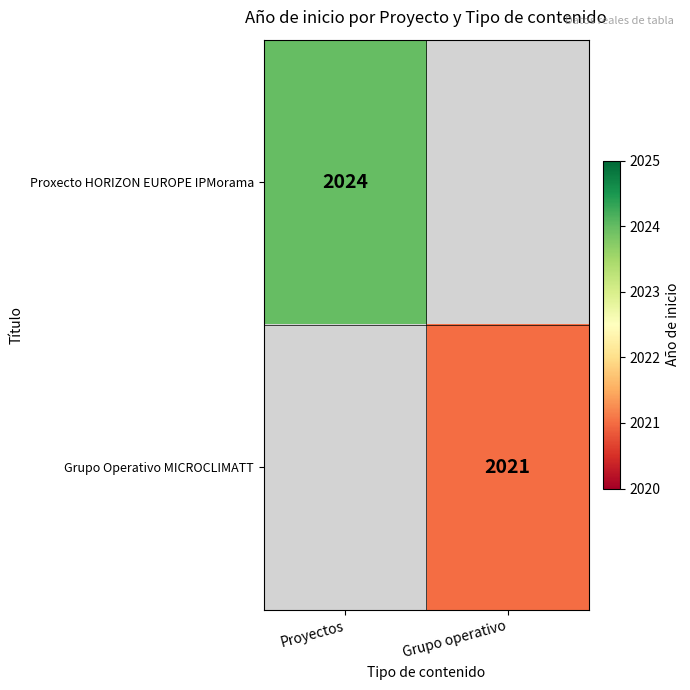

Is the value of Proxecto HORIZON EUROPE IPMorama at Proyectos greater than the value of Grupo Operativo MICROCLIMATT at Grupo operativo?

Yes